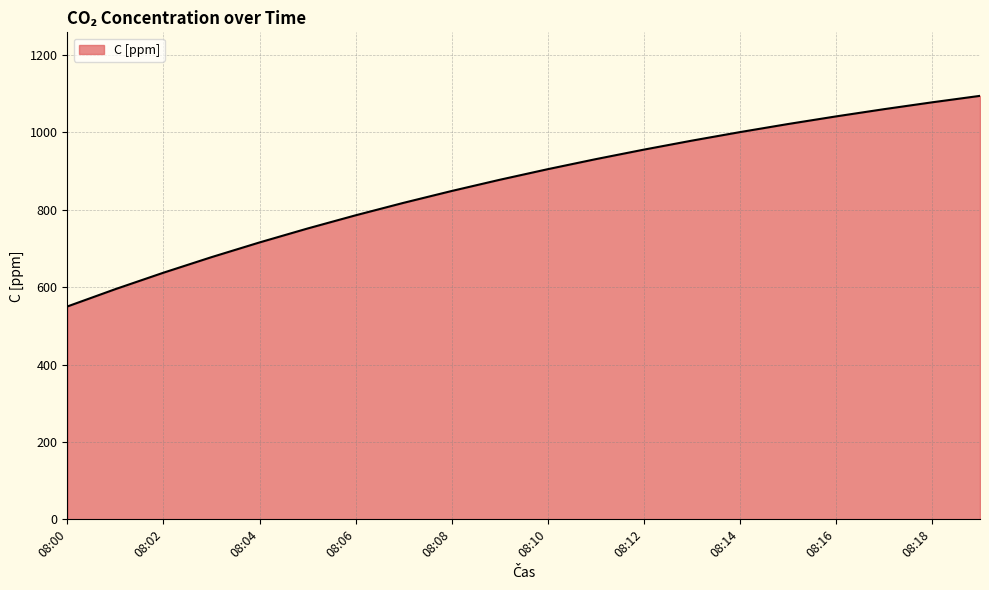

What is the greatest value displayed?

1094.0